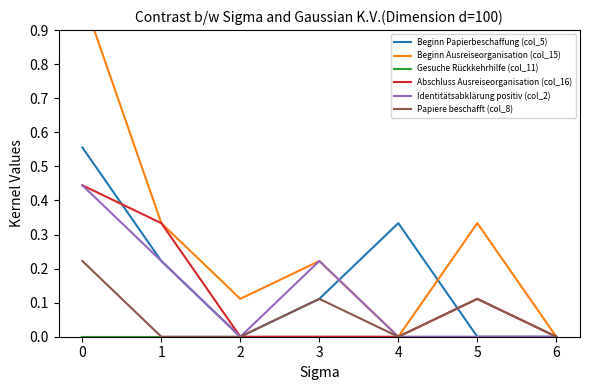

At how many categories does at least one series exceed 0?

6